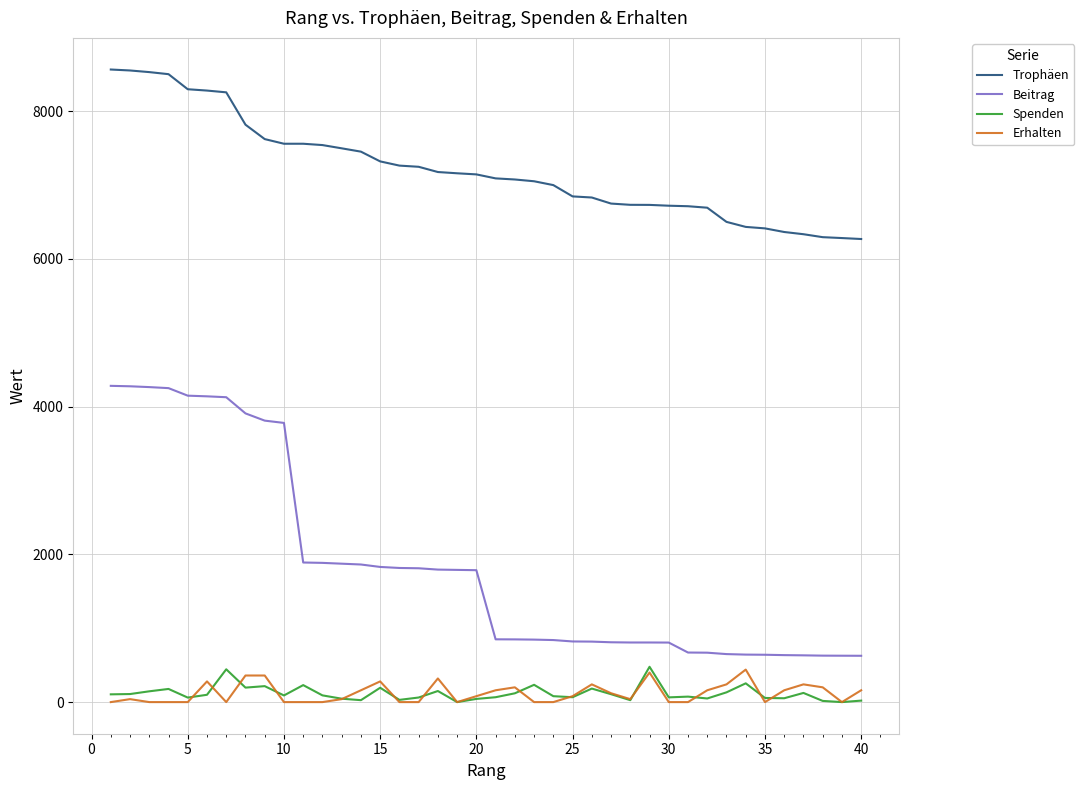

True or false: Trophäen and Spenden intersect in this chart.

False